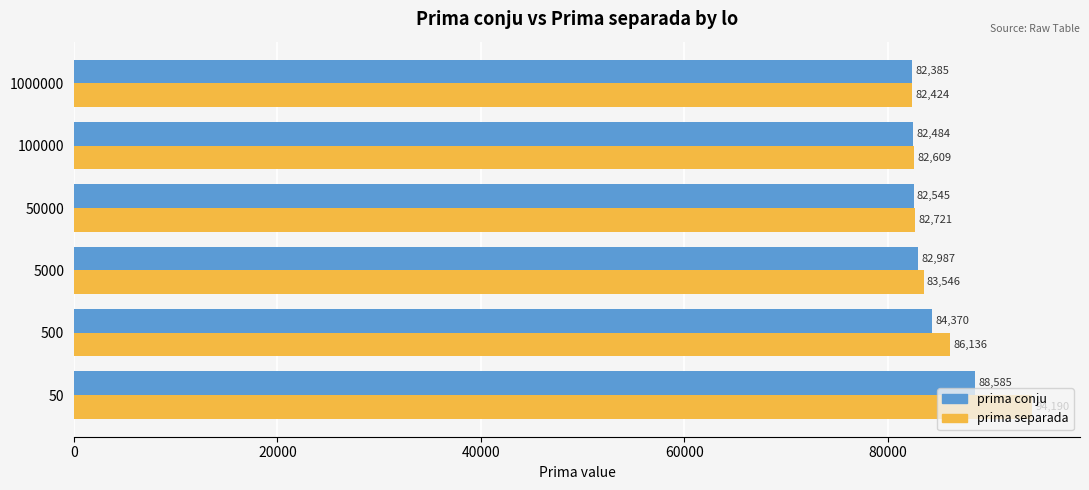

Where is prima conju nearest to the value 85485?

500